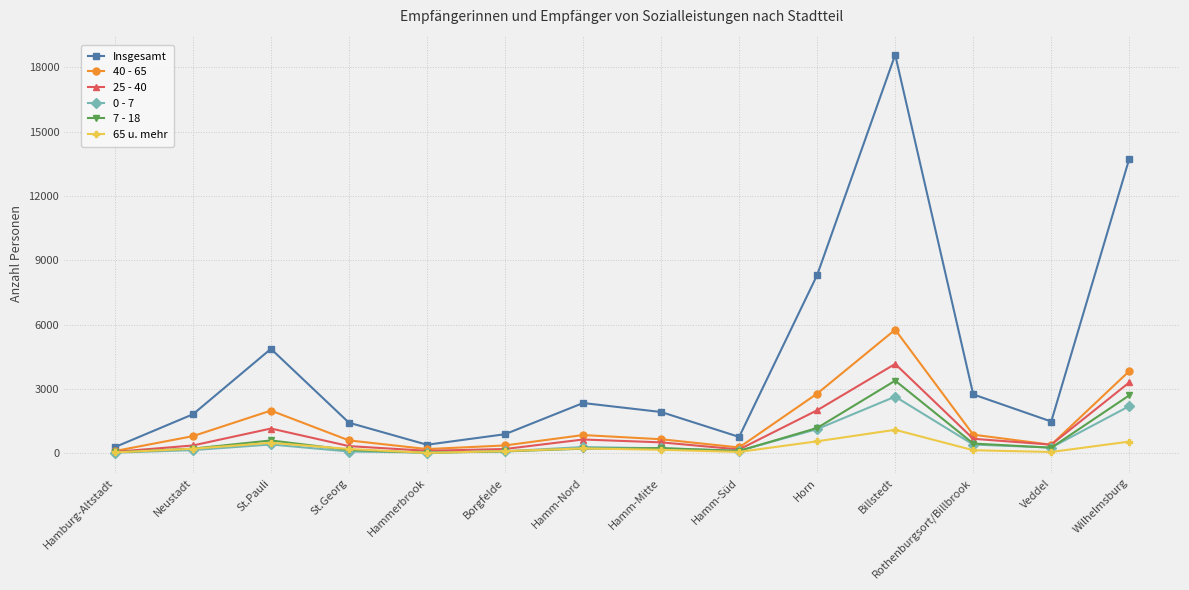

At which category does Insgesamt reach its first local valley?

Hammerbrook